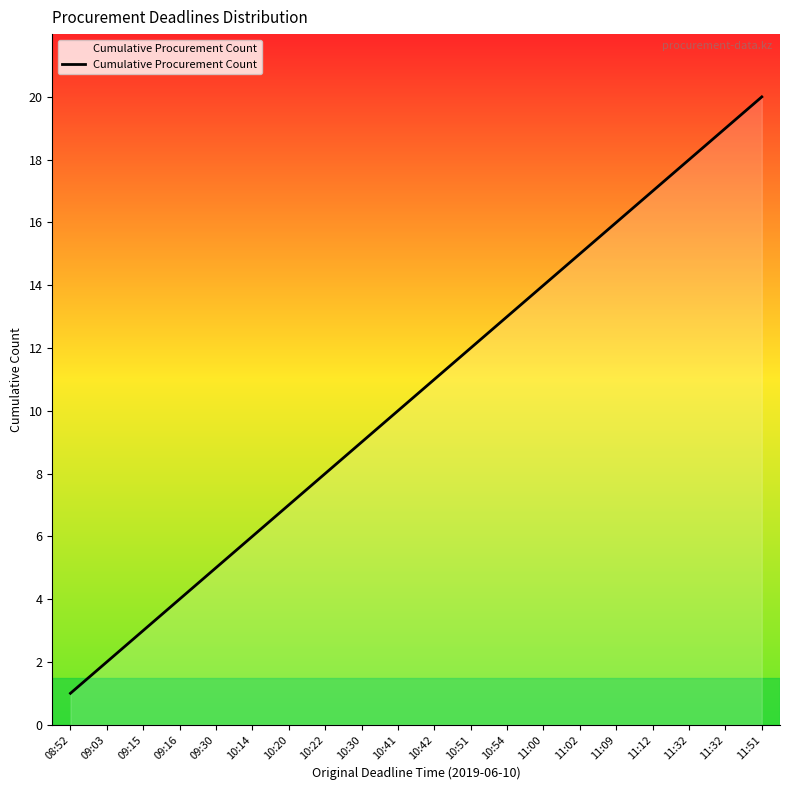

How many lines are shown in the chart?

1